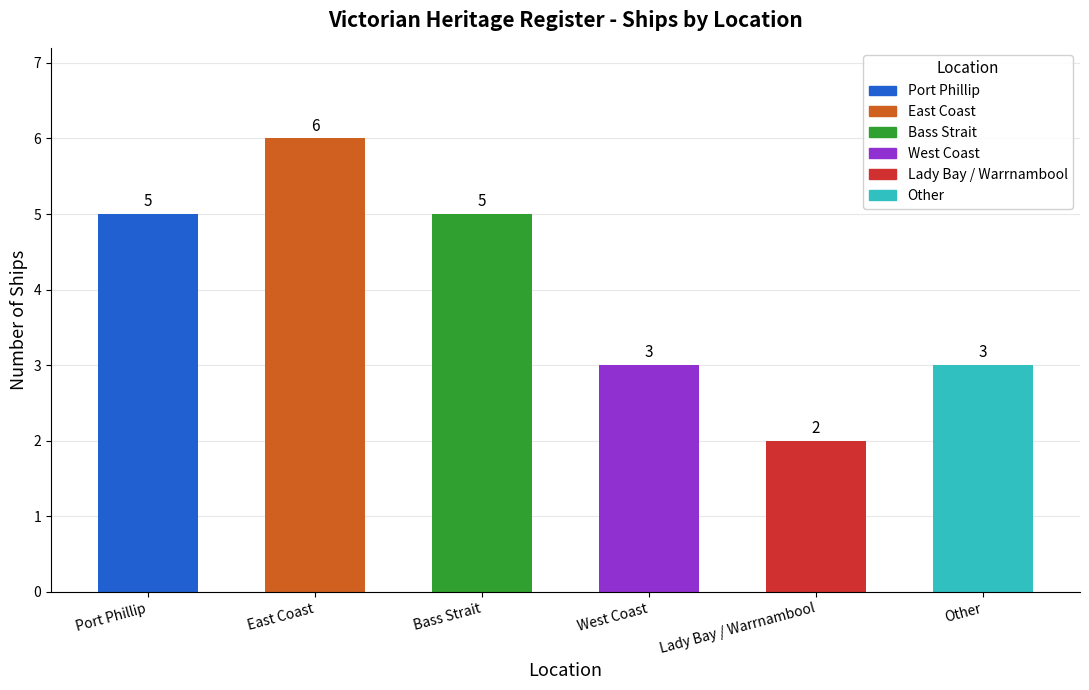

Reading left to right, what are all the values shown in this chart?

5	6	5	3	2	3